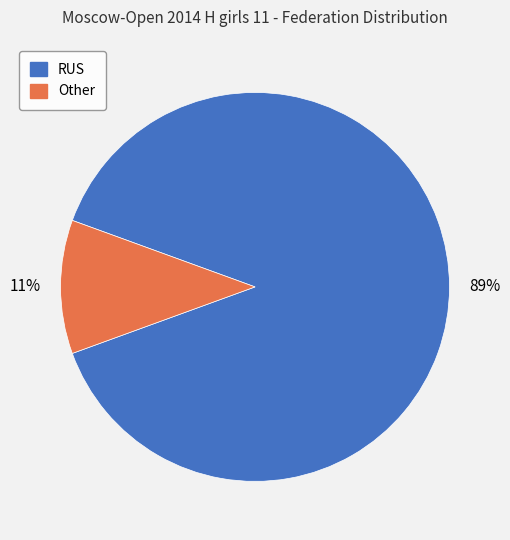

Is it true that RUS is 89% of the pie?

True